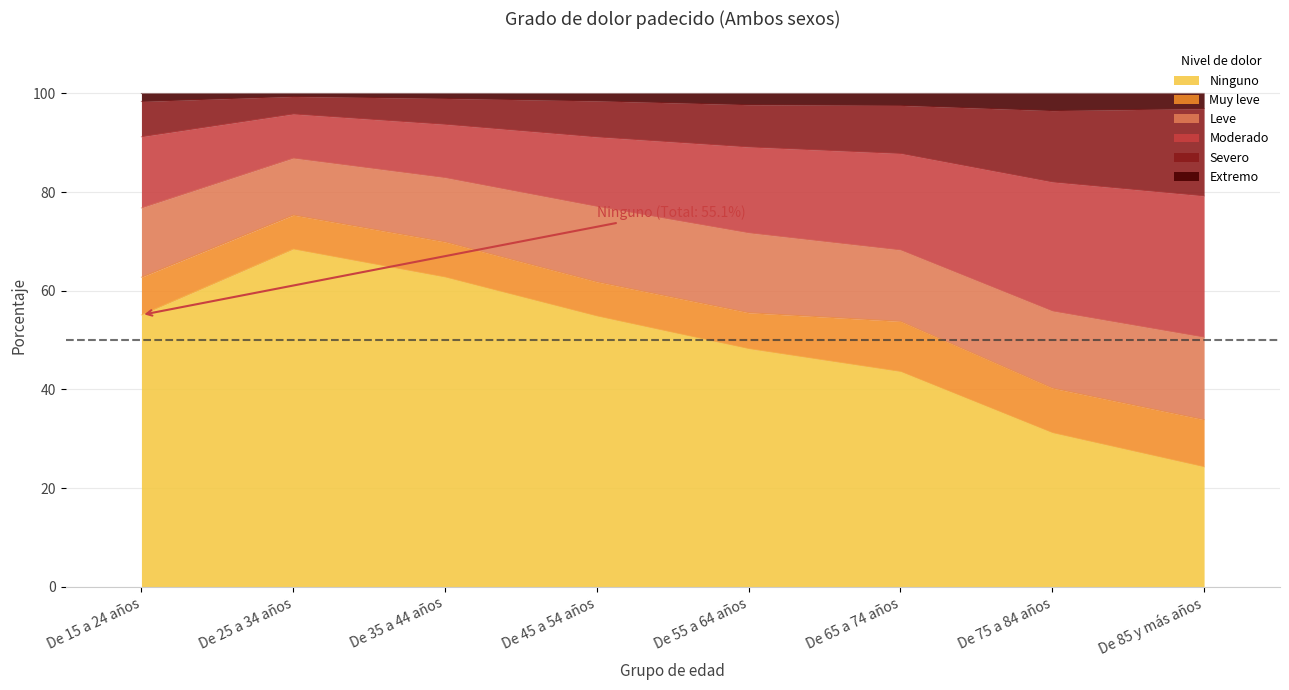

What is the minimum value shown in the chart?

24.3